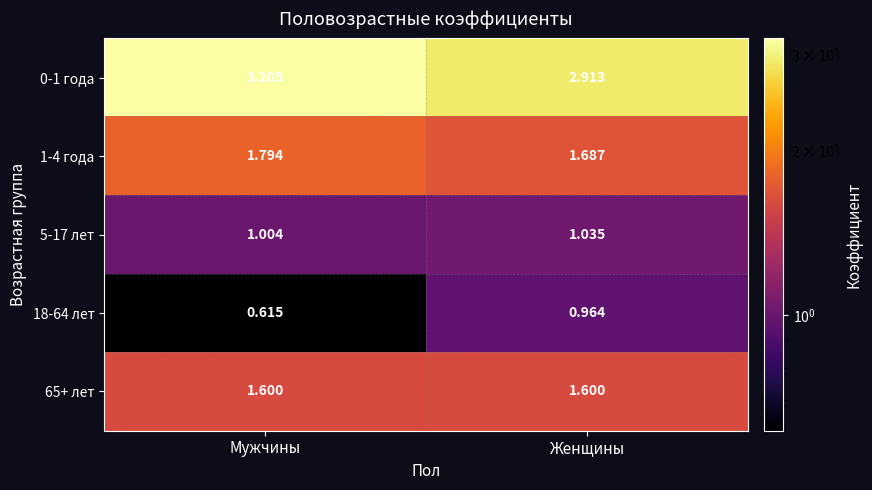

List the labels in order of 1-4 года value, largest first.

Мужчины, Женщины